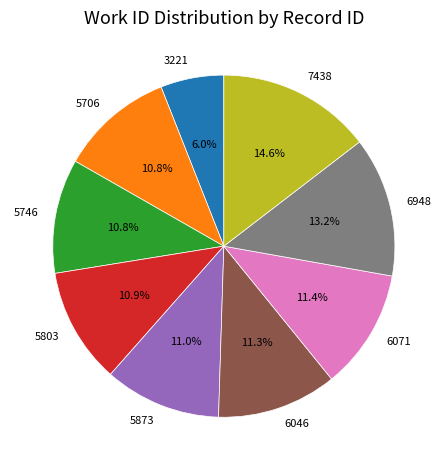

To the nearest percent, what is the average slice percentage?

11%